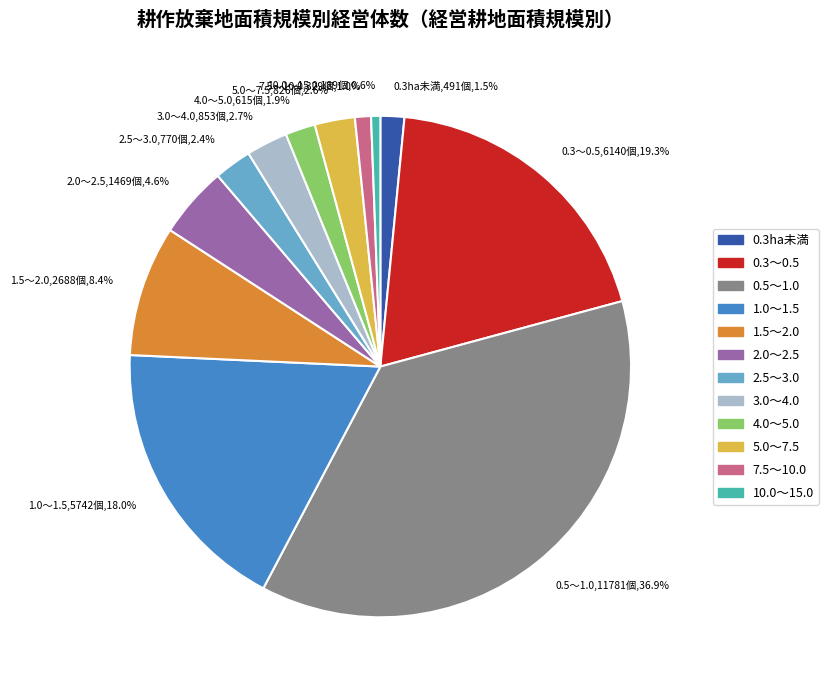

Does 2.0～2.5 account for over 50% of the chart?

No